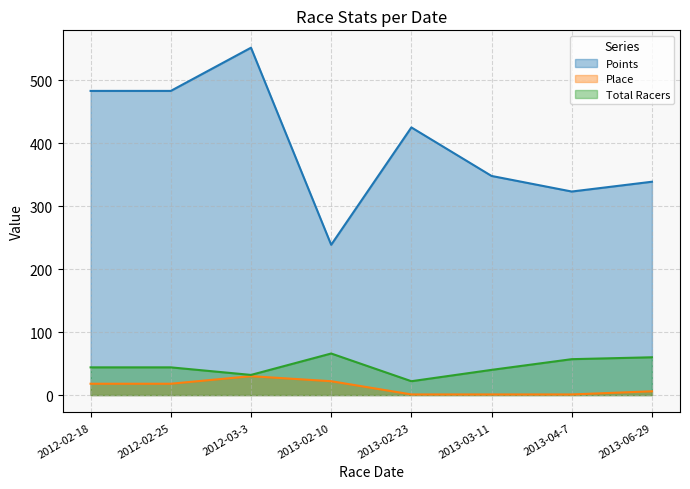

What is the lowest value of the Total Racers series?

22.0